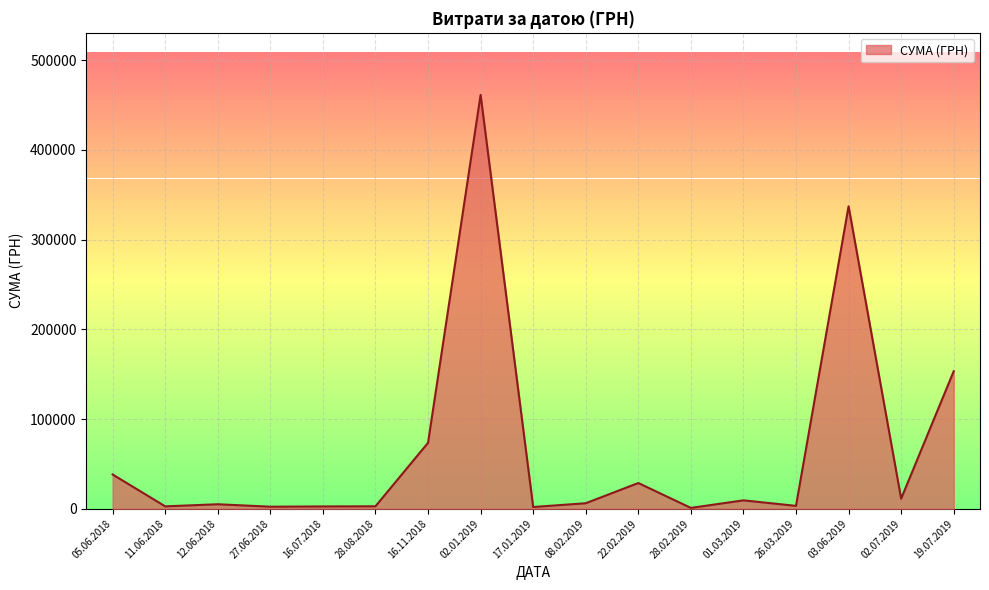

What is the maximum value shown in the chart?

461372.9